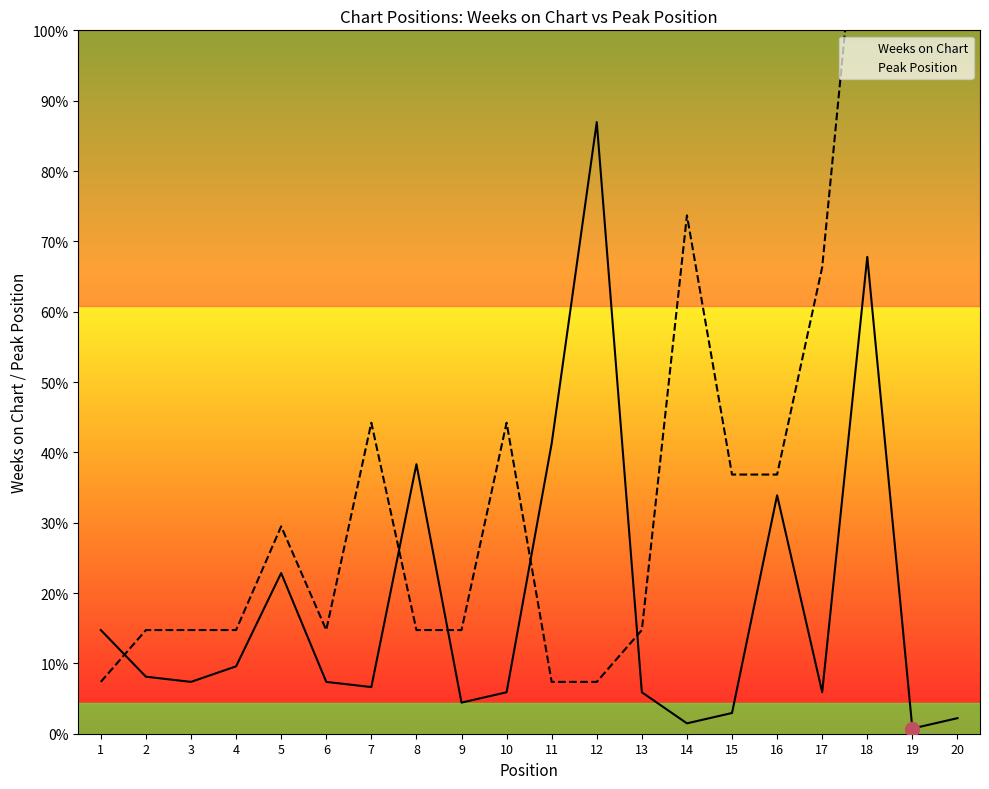

What is the sum of the Peak Position values at 9 and 5?

60